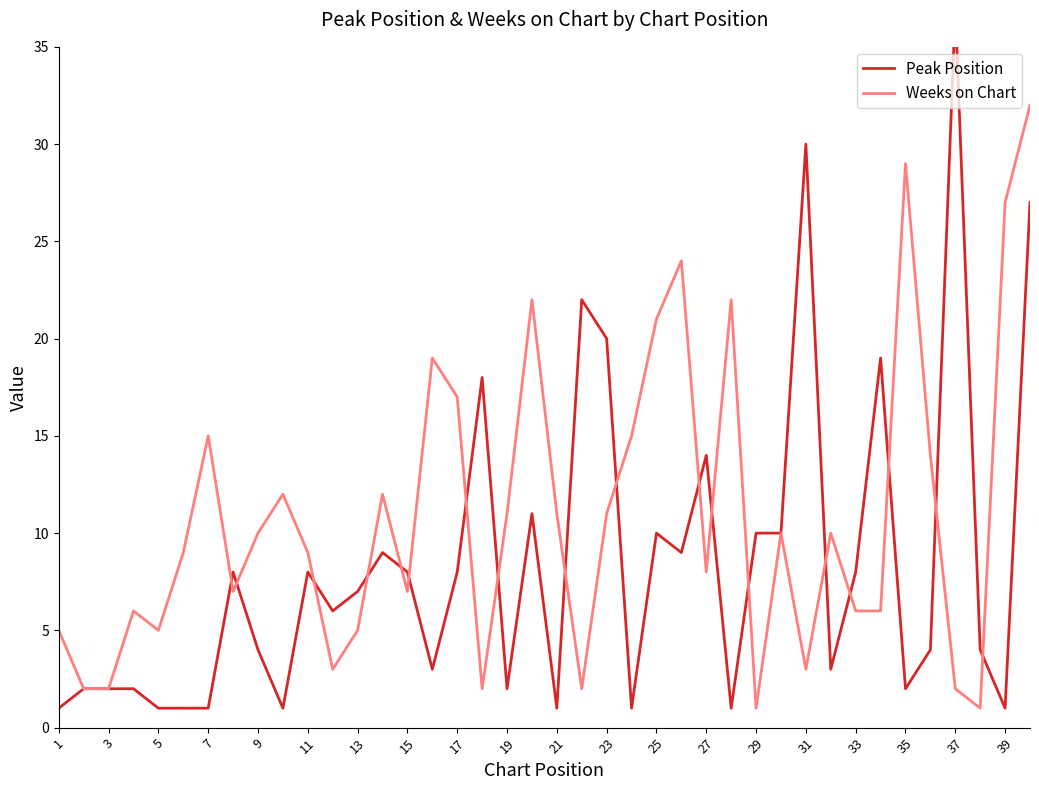

What is the highest value of the Weeks on Chart series?

32